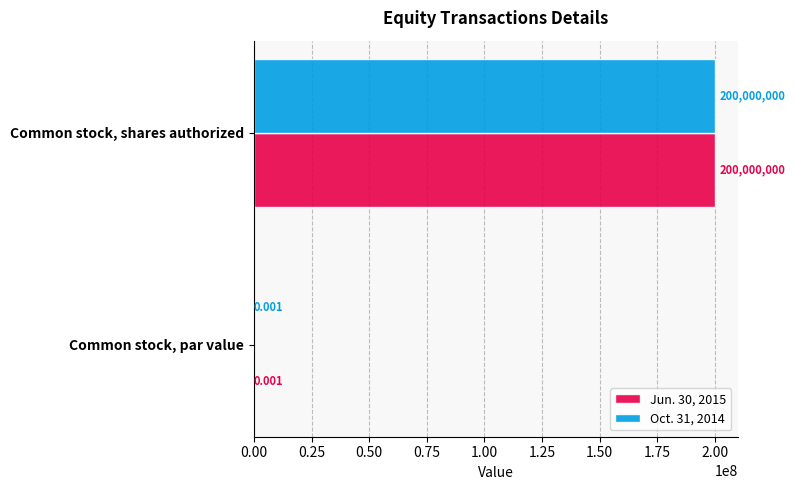

Is the value of Oct. 31, 2014 at Common stock, par value greater than the value of Jun. 30, 2015 at Common stock, shares authorized?

No